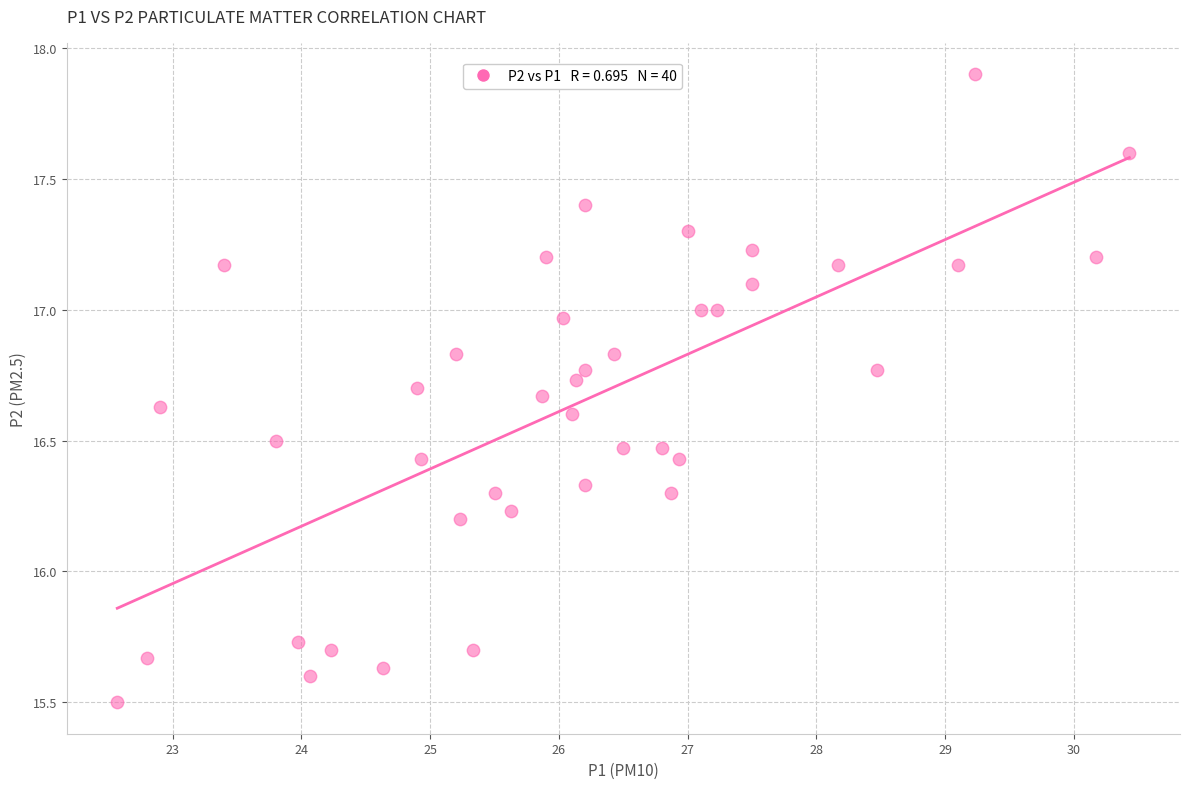

What is the range of X values (max minus min)?

7.9